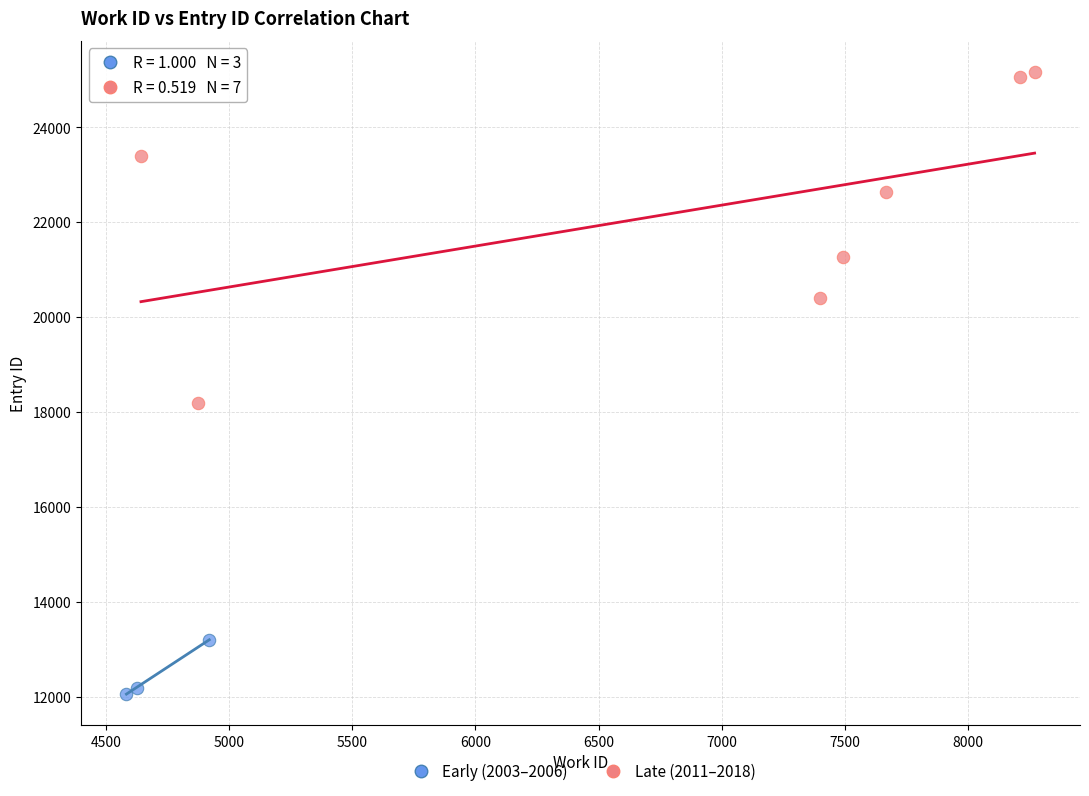

What are all the series names shown in the legend?

Early (2003–2006), Late (2011–2018)